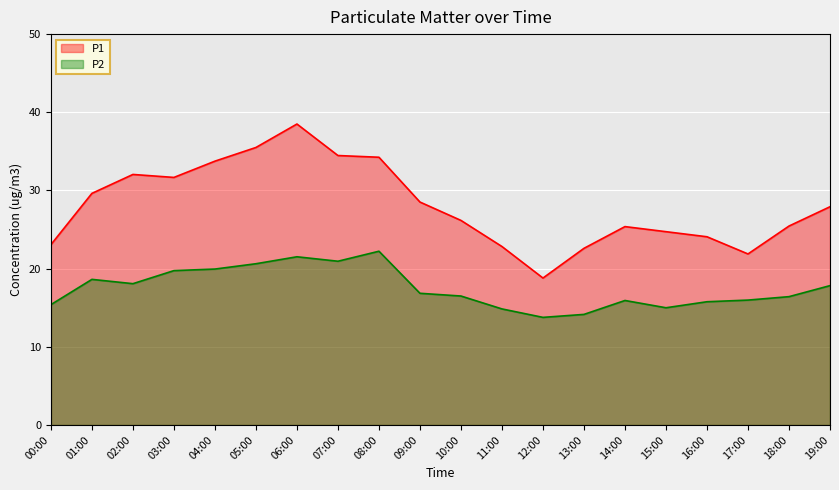

Reading left to right, extract all data points from this chart.

P1: 23.1	29.6	32.0	31.7	33.8	35.5	38.5	34.5	34.2	28.5	26.2	22.8	18.8	22.6	25.4	24.7	24.1	21.9	25.4	27.9
P2: 15.4	18.6	18.1	19.8	19.9	20.6	21.5	20.9	22.2	16.9	16.5	14.8	13.8	14.2	15.9	15.0	15.8	16.0	16.4	17.8